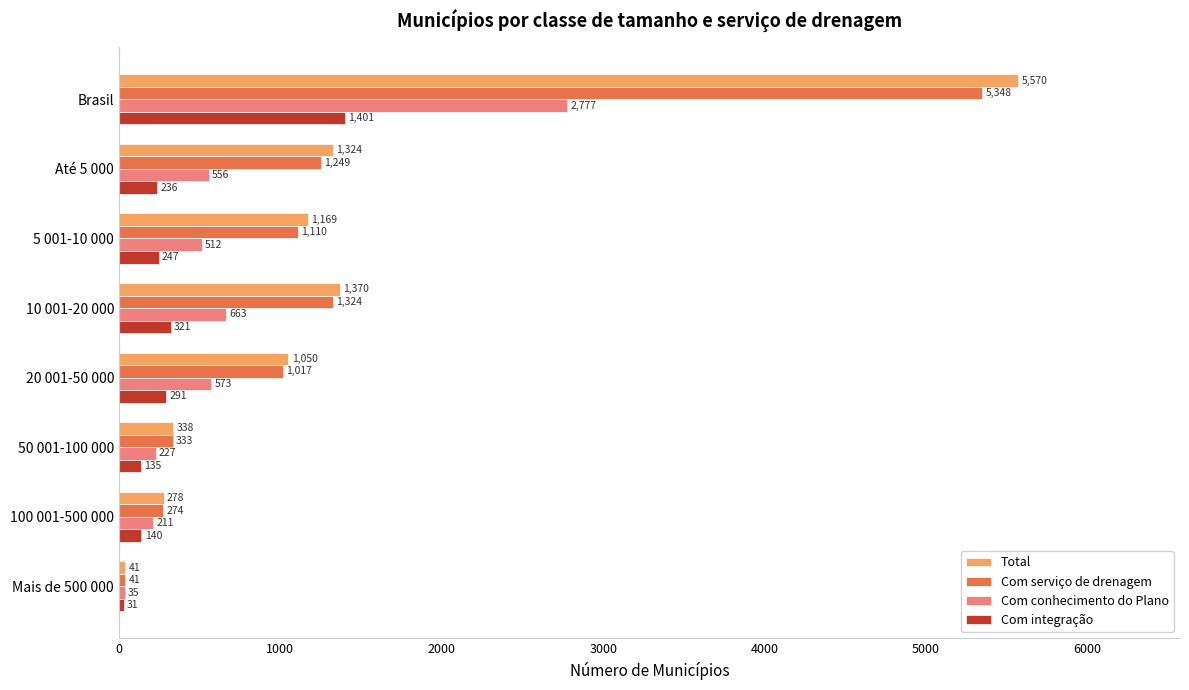

Which series has the largest total across all categories?

Total